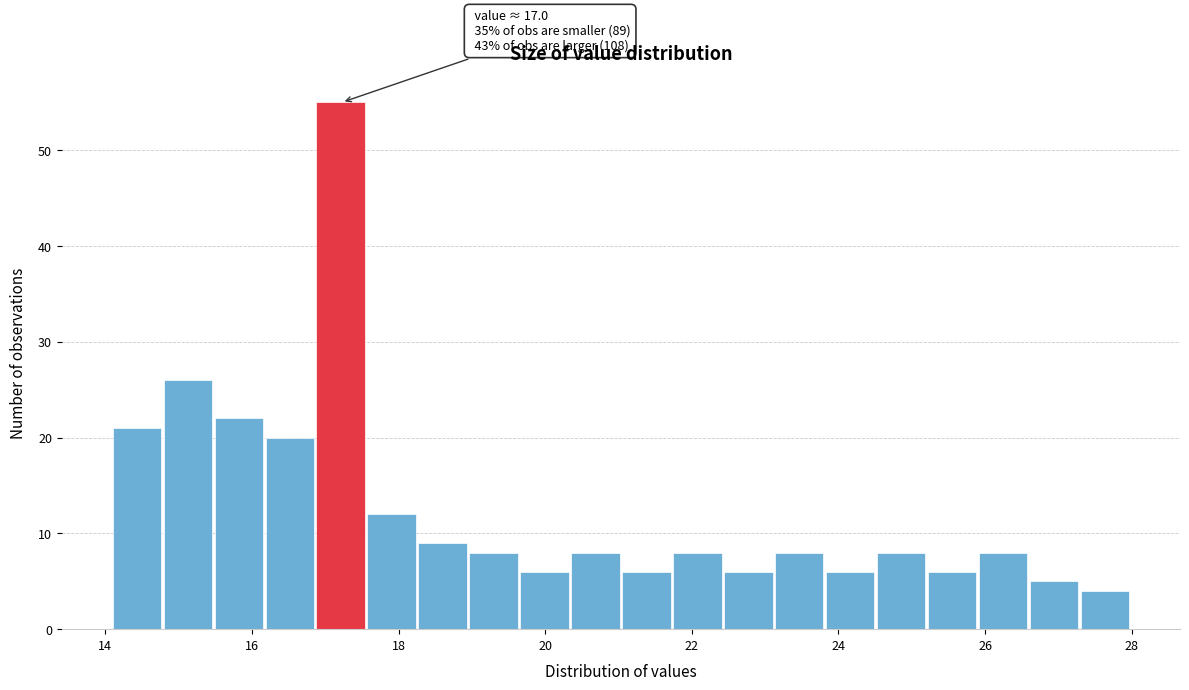

Read against the x-axis, roughly where is the centre of the tallest bar?

17.2